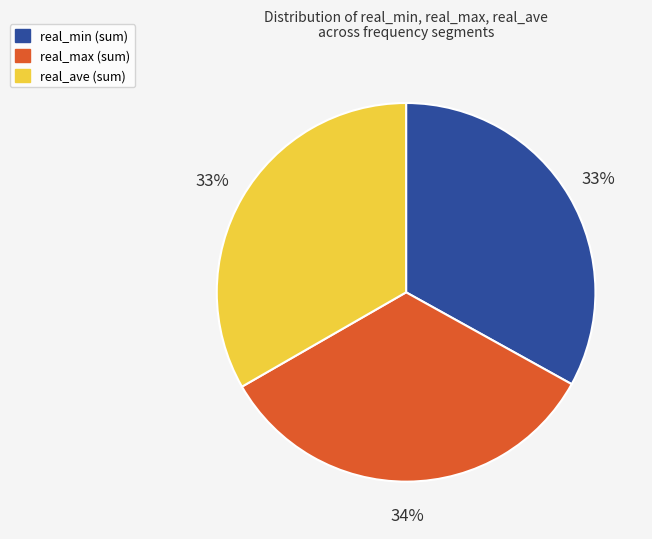

Count the number of slices in the pie.

3